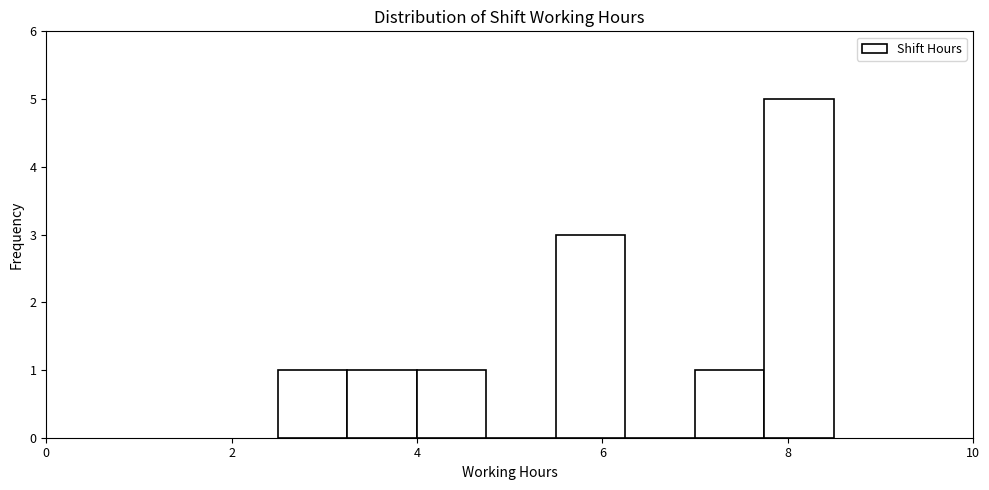

Around what value on the x-axis is the tallest bar? Give the approximate position of its centre, as read against the axis.

8.2